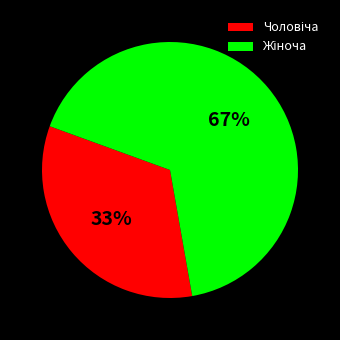

Is there any slice that represents more than half of the pie?

Yes